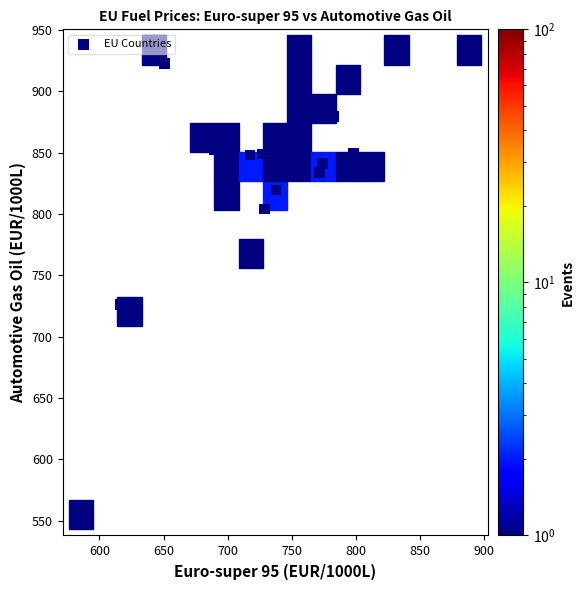

What is the range of Y values (max minus min)?

382.5